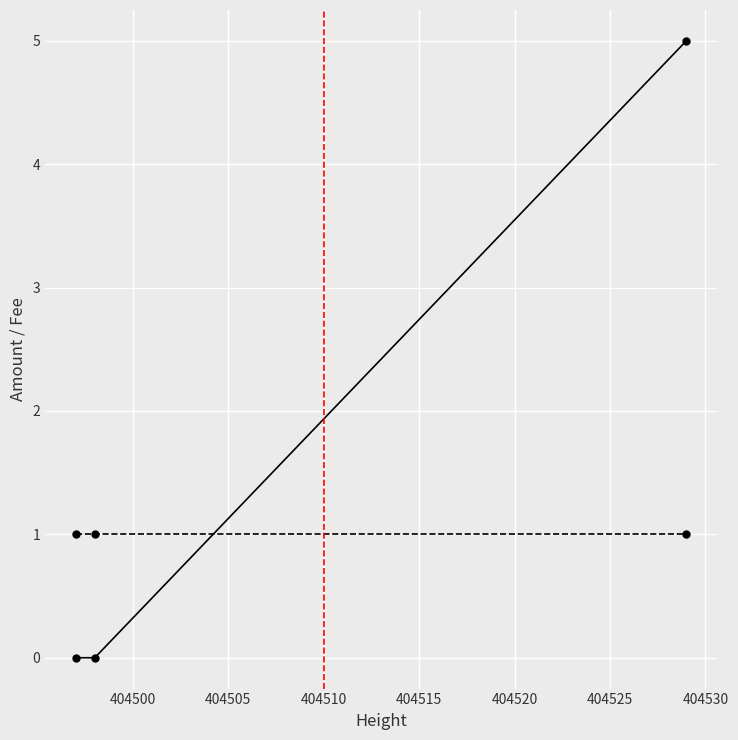

What is the greatest value displayed?

5